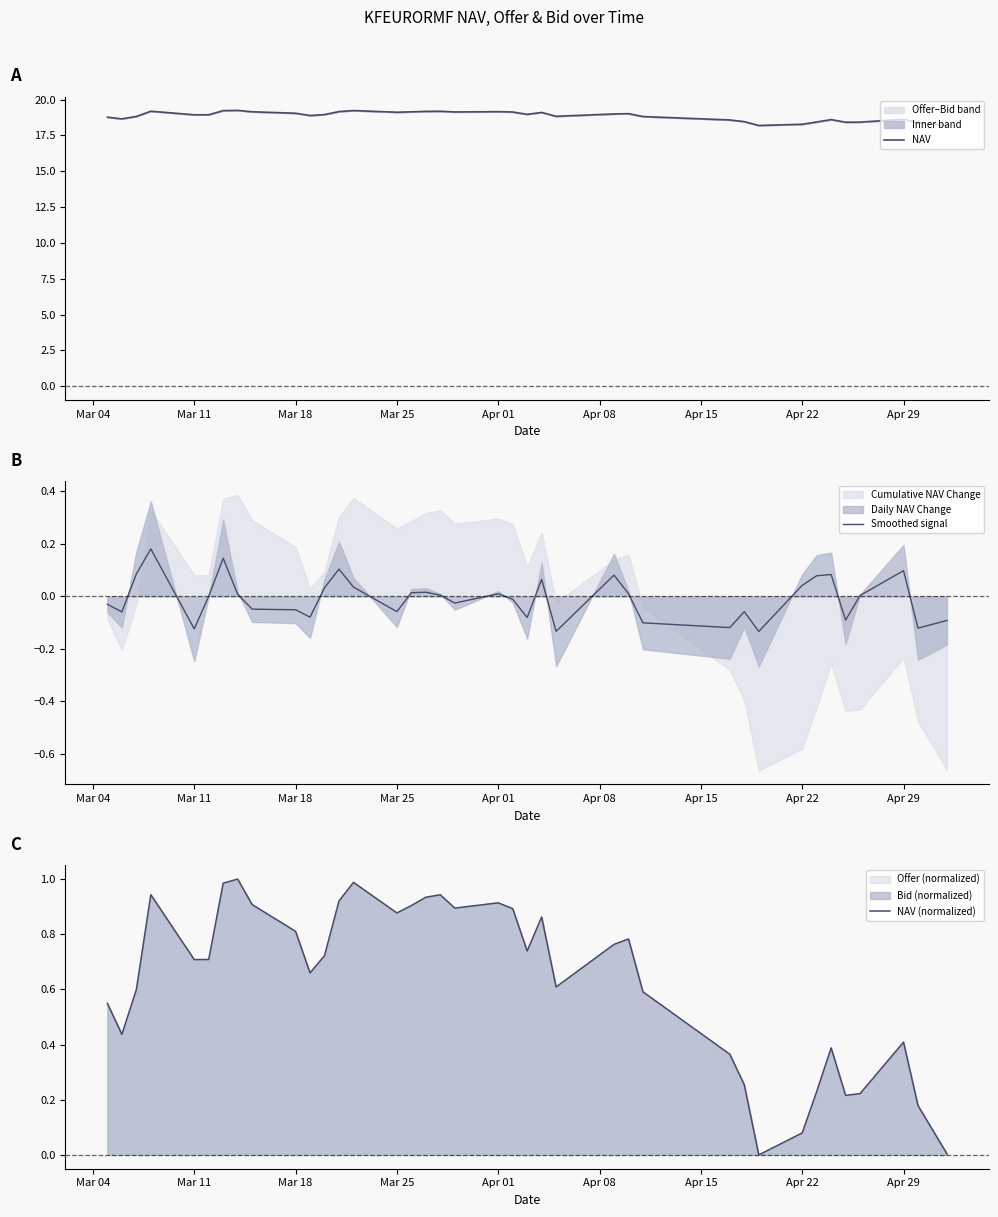

The NAV (normalized) series shows 1.2 at Mar 25. True or false?

False